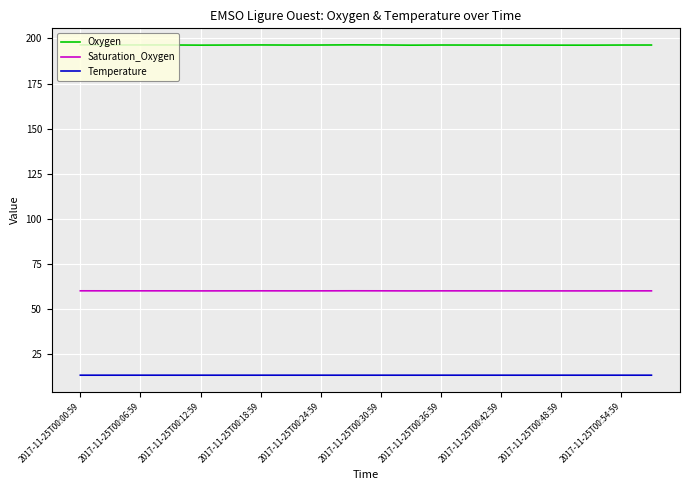

Which series has the largest total across all categories?

Oxygen